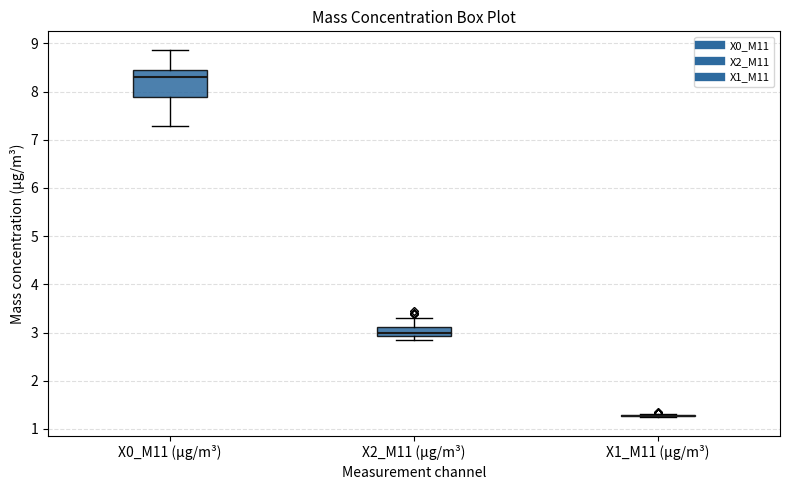

Reading left to right, read every box against the y-axis: the position of its median line, the range the box covers, and the ends of its whiskers. The values are not printed on the chart, so give them approximately, as read against the axis.

X0_M11 (μg/m³): median 8.3, box 7.9 to 8.5, whiskers 7.3 to 8.9
X2_M11 (μg/m³): median 3.0, box 2.9 to 3.1, whiskers 2.9 (just below the box's lower edge) to 3.3
X1_M11 (μg/m³): box collapsed to a line at 1.3, whiskers 1.2 to 1.3